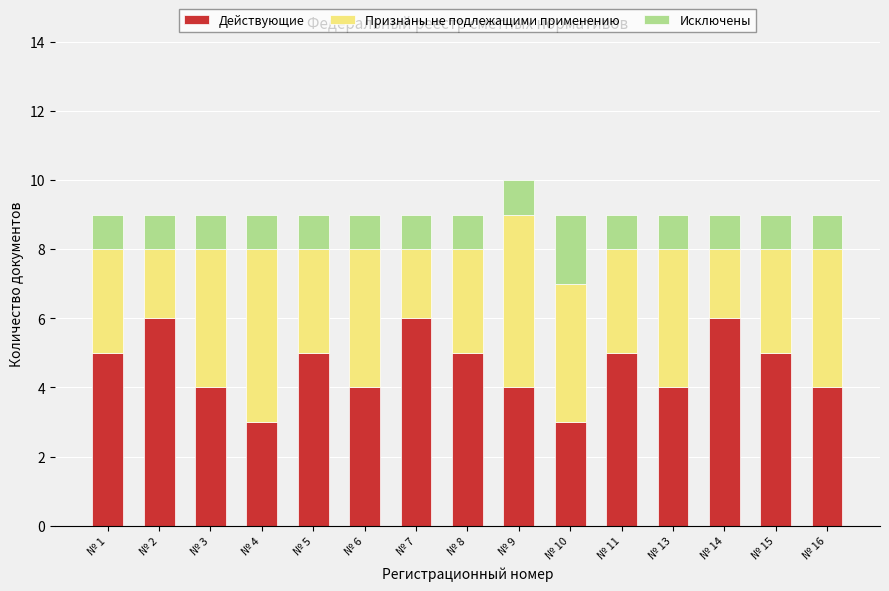

At which category is the sum across all series the highest?

№ 9